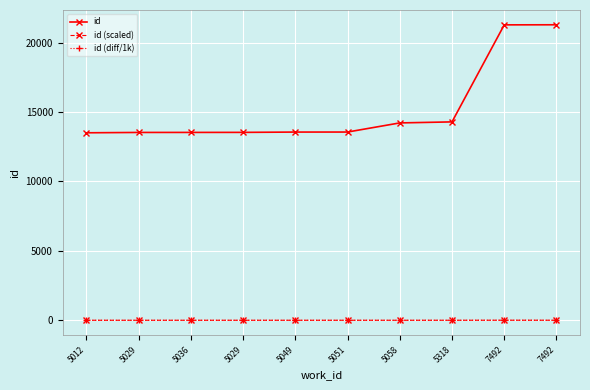

What is the approximate value of id (scaled) at 7492?

7.1